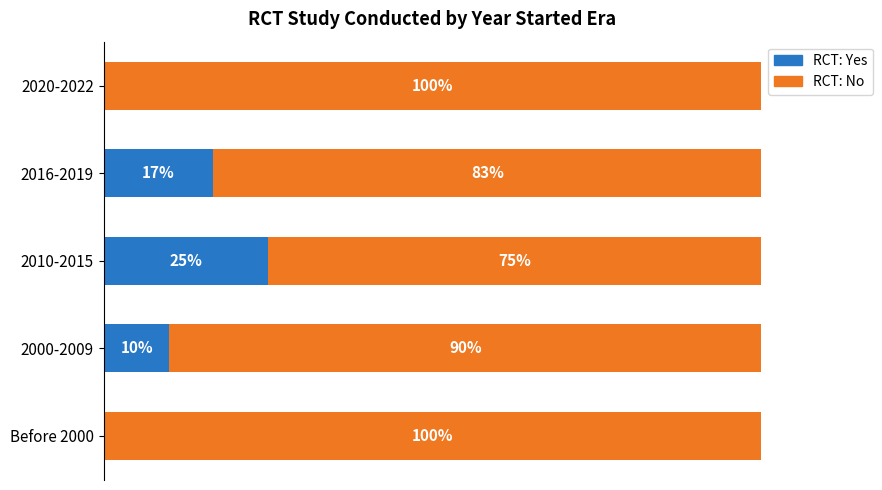

What are all the series names shown in the legend?

RCT: Yes, RCT: No